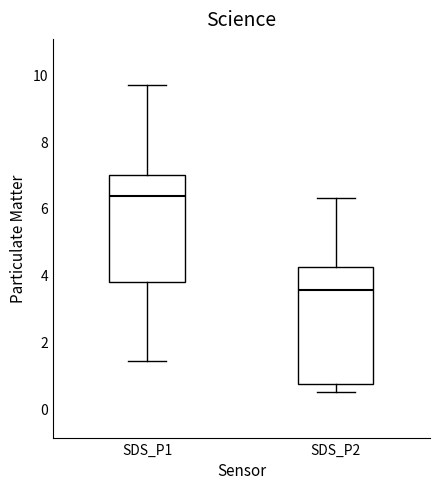

Reading left to right, read every box against the y-axis: the position of its median line, the range the box covers, and the ends of its whiskers. The values are not printed on the chart, so give them approximately, as read against the axis.

SDS_P1: median 6.4, box 3.8 to 7.0, whiskers 1.4 to 9.6
SDS_P2: median 3.6, box 0.8 to 4.2, whiskers 0.6 to 6.2